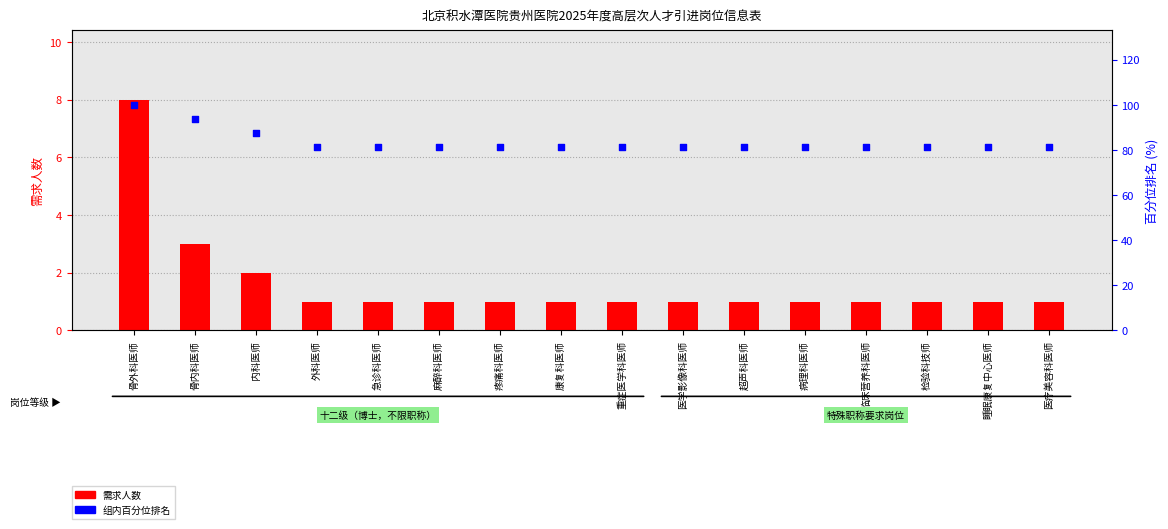

Which series has the largest Y range (max minus min)?

组内百分位排名